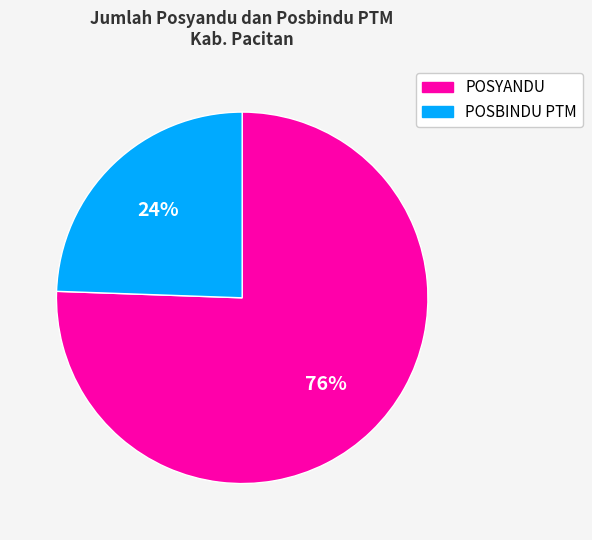

How many slices are in this pie chart?

2